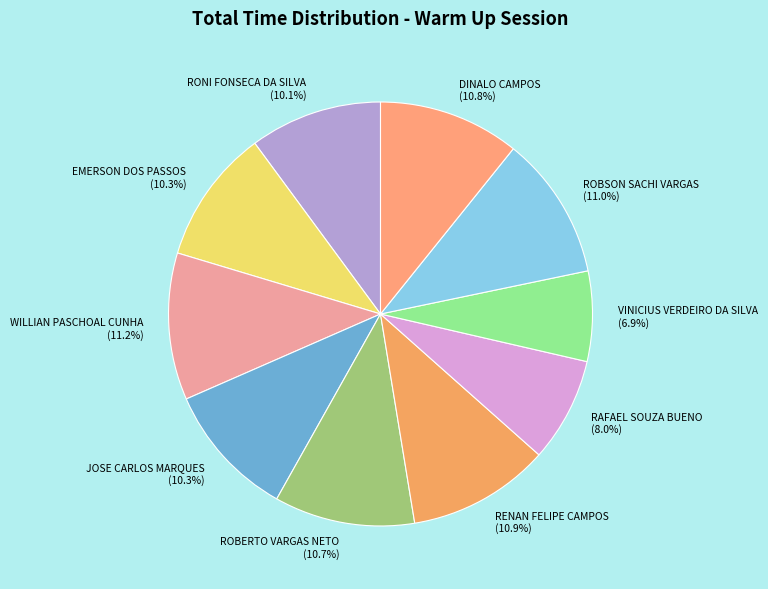

To the nearest percent, what portion does WILLIAN PASCHOAL CUNHA represent?

11%